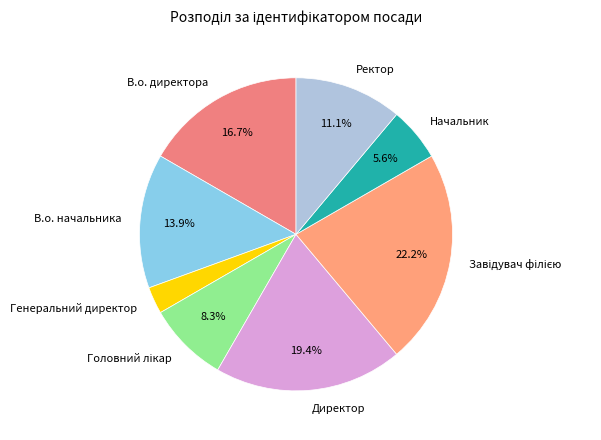

Approximately how many times larger is the value at Начальник compared to В.о. начальника?

0.4